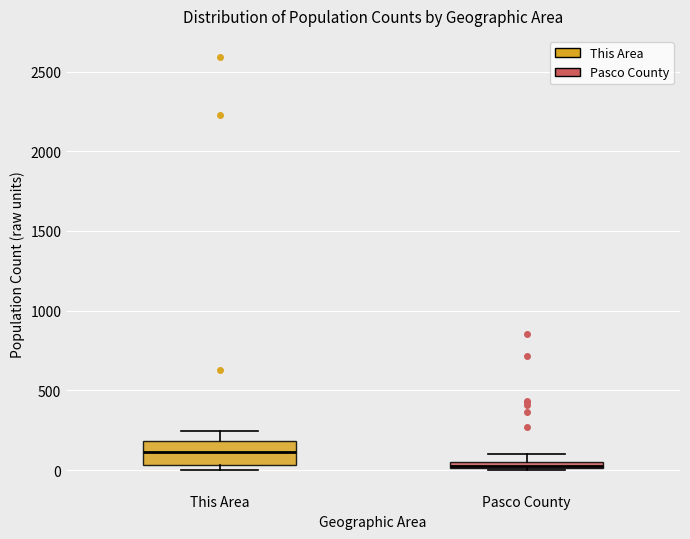

Which box's median line is the lowest?

Pasco County